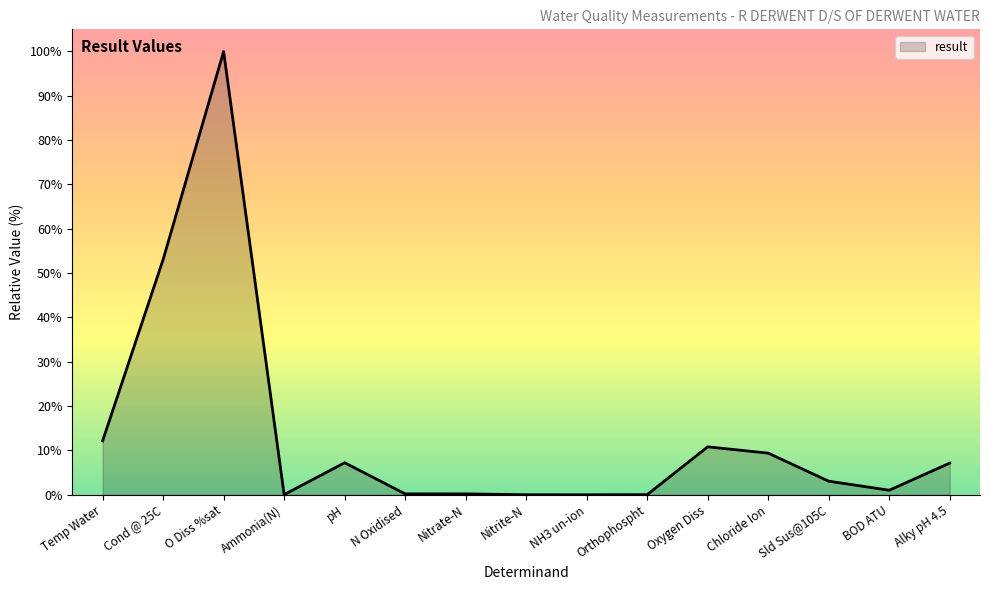

What is the maximum value shown in the chart?

100.0